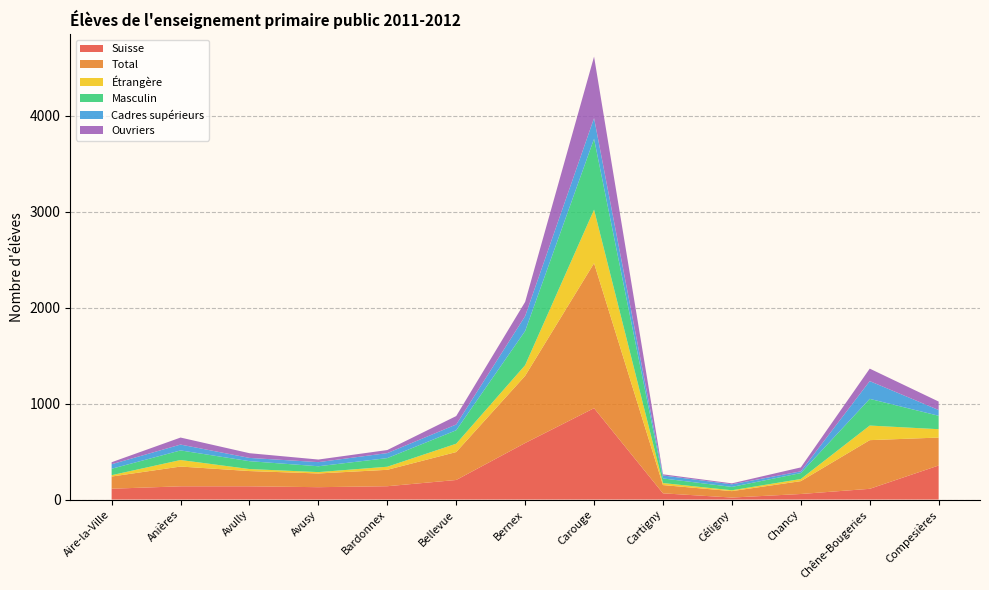

Reading left to right, what are all the values shown in this chart?

Suisse: Aire-la-Ville=113	Anières=138	Avully=138	Avusy=129	Bardonnex=139	Bellevue=204	Bernex=589	Carouge=952	Cartigny=65	Céligny=21	Chancy=58	Chêne-Bougeries=112	Compesières=355
Total: Aire-la-Ville=127	Anières=206	Avully=159	Avusy=143	Bardonnex=171	Bellevue=291	Bernex=700	Carouge=1510	Cartigny=86	Céligny=67	Chancy=134	Chêne-Bougeries=507	Compesières=291
Étrangère: Aire-la-Ville=14	Anières=68	Avully=21	Avusy=14	Bardonnex=32	Bellevue=87	Bernex=111	Carouge=558	Cartigny=21	Céligny=9	Chancy=22	Chêne-Bougeries=152	Compesières=87
Masculin: Aire-la-Ville=67	Anières=100	Avully=82	Avusy=61	Bardonnex=90	Bellevue=140	Bernex=356	Carouge=738	Cartigny=48	Céligny=35	Chancy=62	Chêne-Bougeries=278	Compesières=140
Cadres supérieurs: Aire-la-Ville=47	Anières=61	Avully=34	Avusy=43	Bardonnex=52	Bellevue=60	Bernex=155	Carouge=216	Cartigny=31	Céligny=27	Chancy=18	Chêne-Bougeries=185	Compesières=60
Ouvriers: Aire-la-Ville=21	Anières=73	Avully=49	Avusy=27	Bardonnex=32	Bellevue=88	Bernex=148	Carouge=640	Cartigny=12	Céligny=10	Chancy=41	Chêne-Bougeries=130	Compesières=88